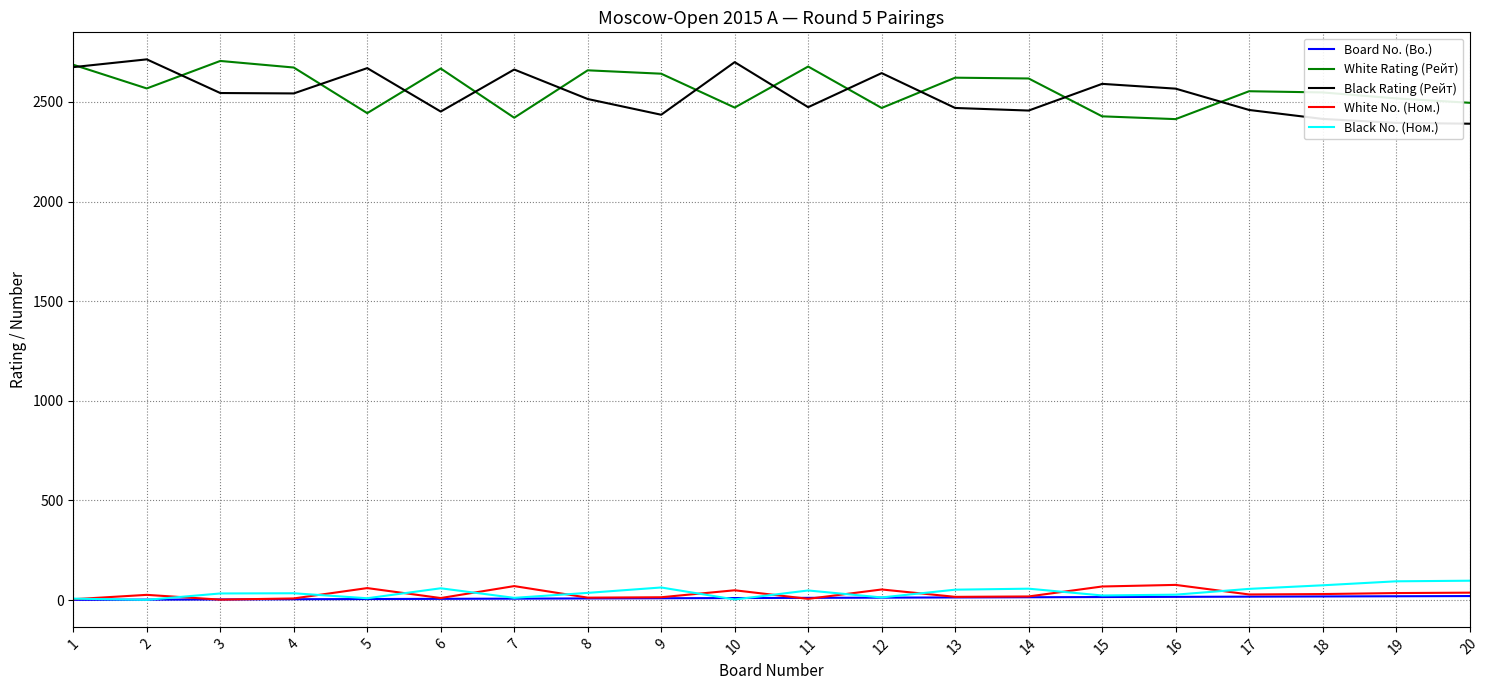

True or false: White No. (Ном.) and White Rating (Рейт) intersect in this chart.

False